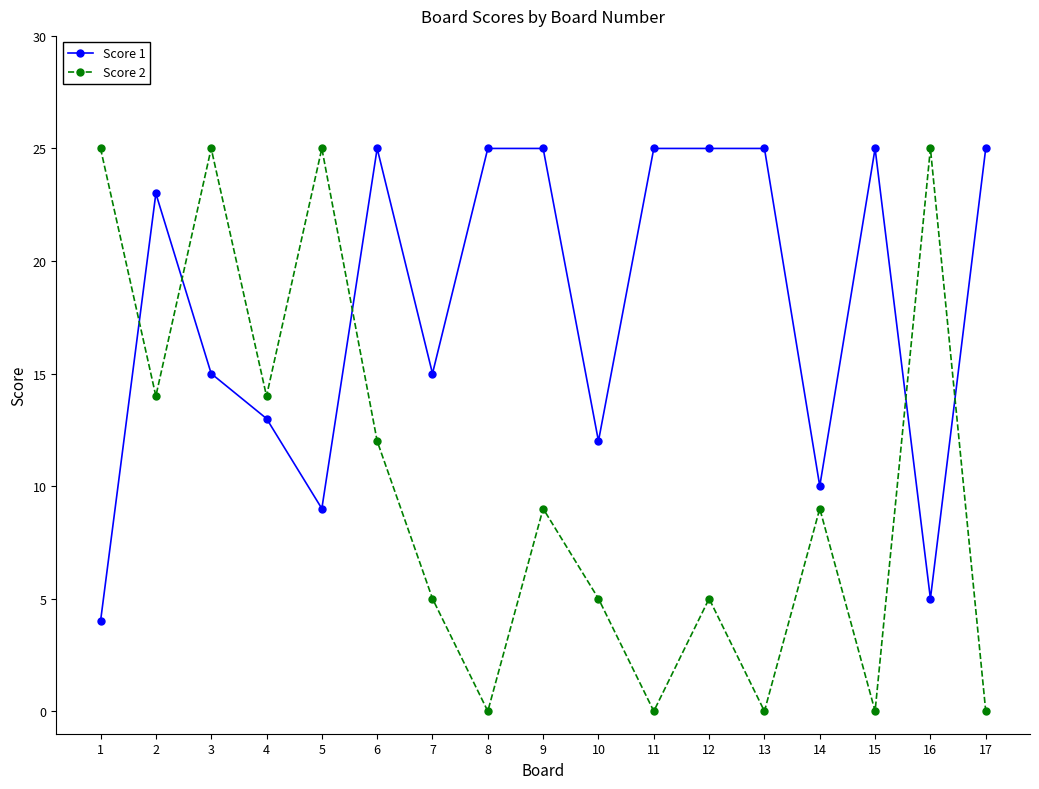

At which category is the sum across all series the highest?

3